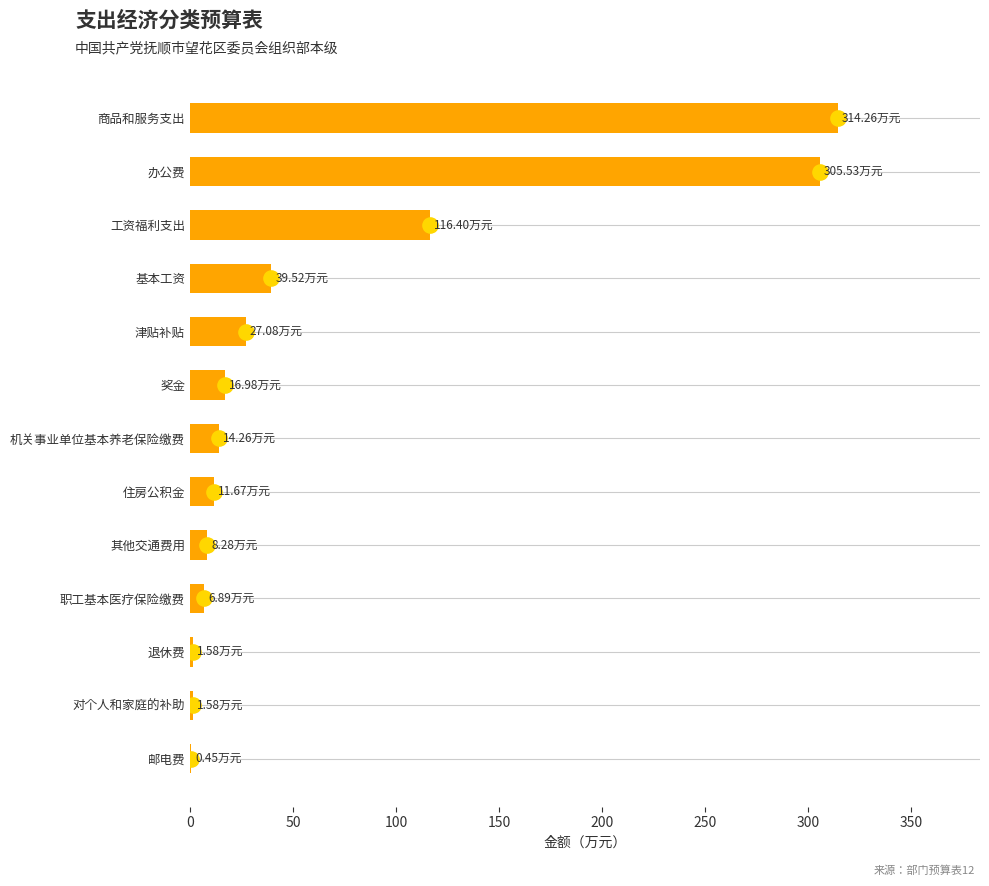

What is the change in value from 办公费 to 退休费?

-303.9